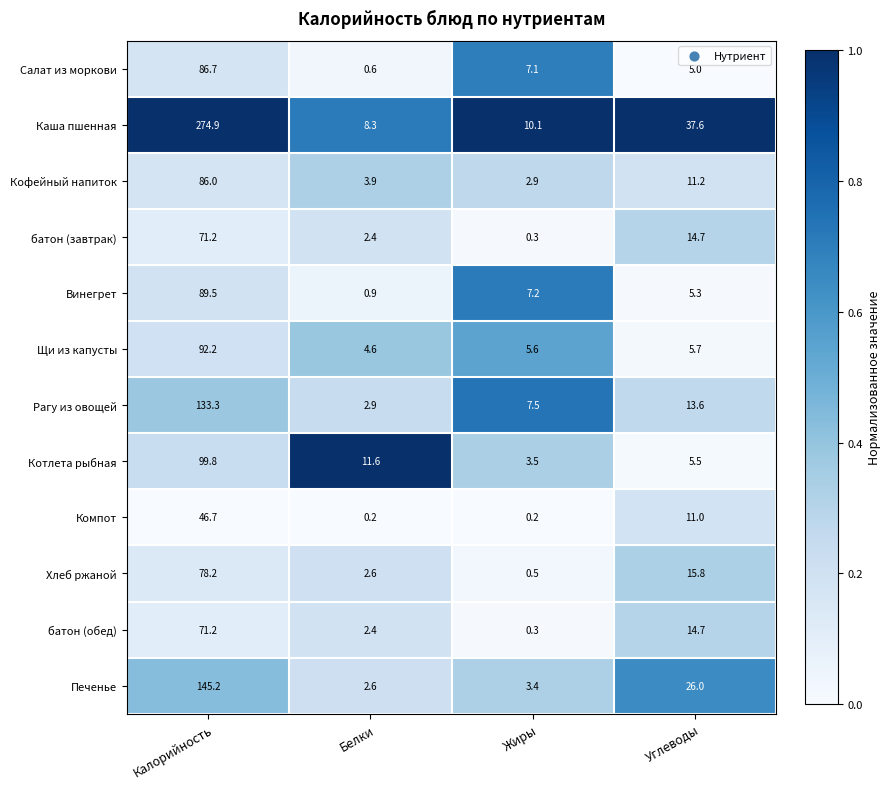

What is the sum of the Хлеб ржаной values at Жиры and Углеводы?

16.3